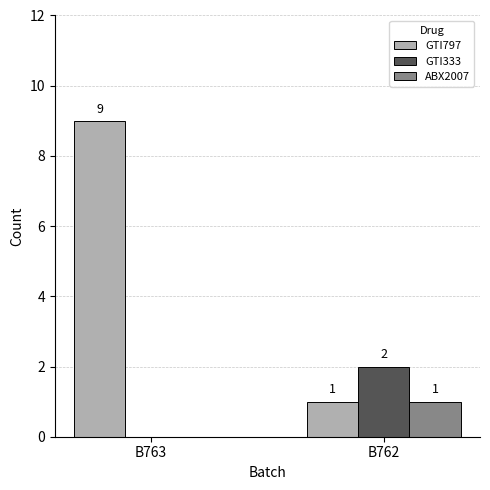

True or false: GTI797 has a value of 14 at B763.

False